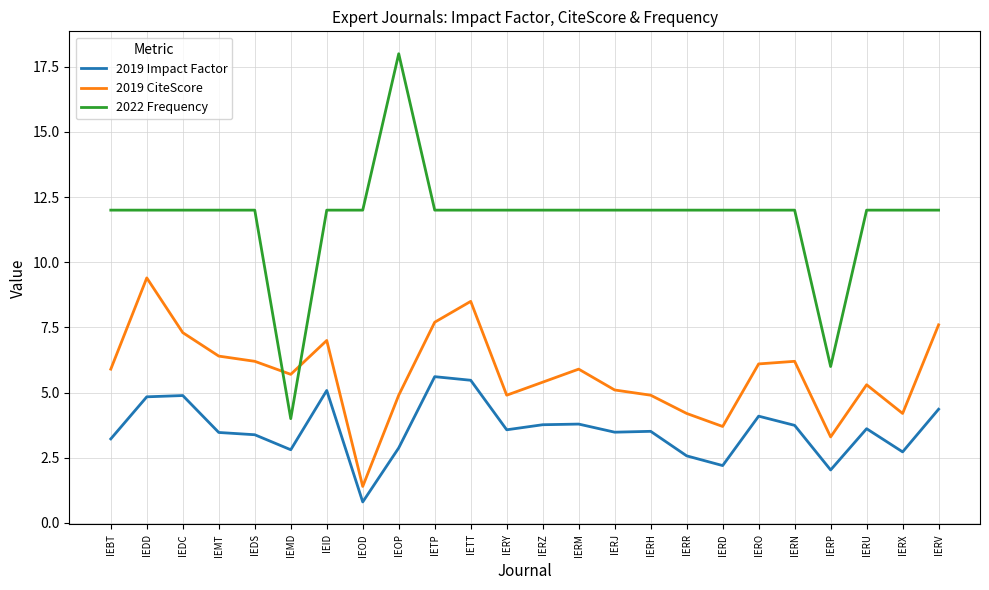

What are all the series names shown in the legend?

2019 Impact Factor, 2019 CiteScore, 2022 Frequency